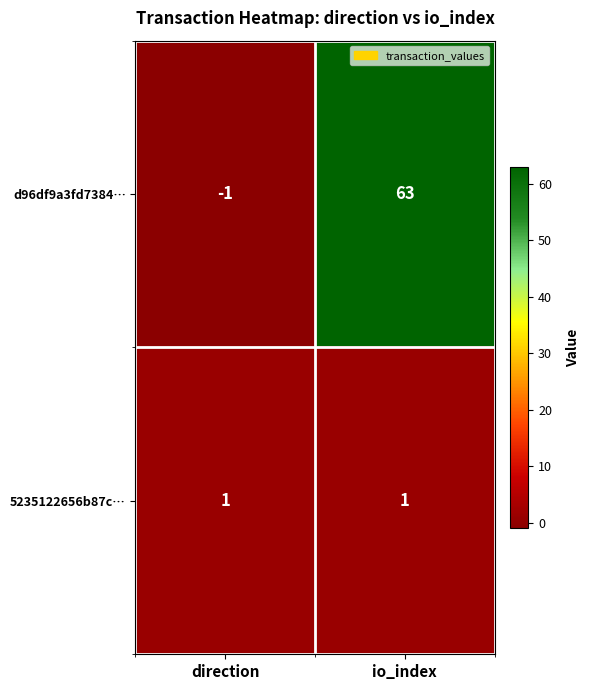

Which series changed the most between direction and io_index?

d96df9a3fd7384…